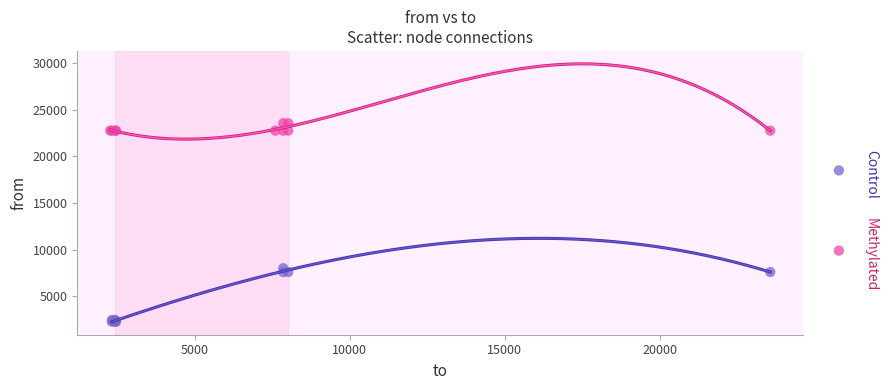

Which series reaches the maximum Y coordinate?

Methylated